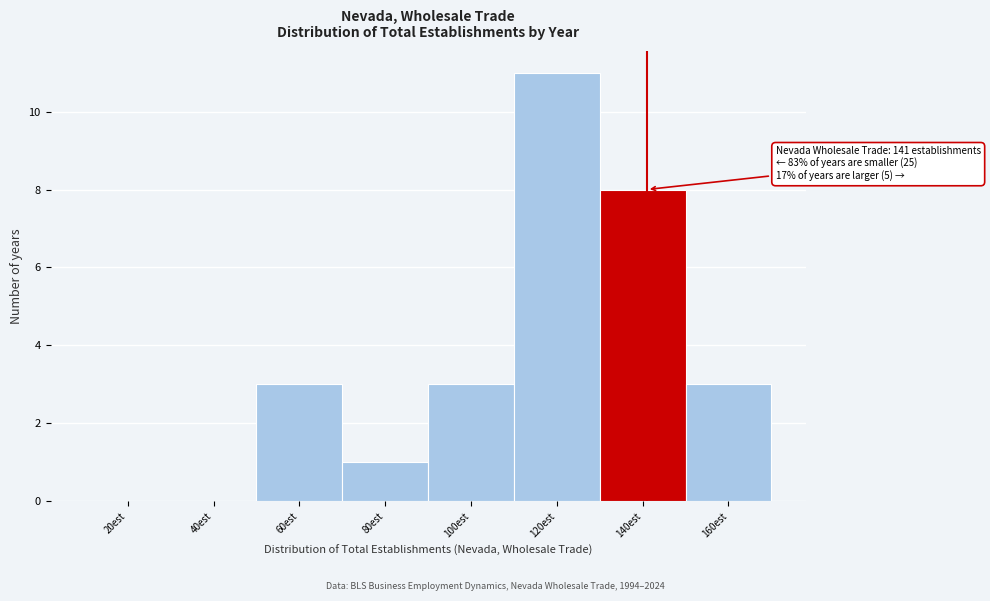

Reading left to right, list all the values displayed in this chart.

20est=0	40est=0	60est=3	80est=1	100est=3	120est=11	140est=8	160est=3